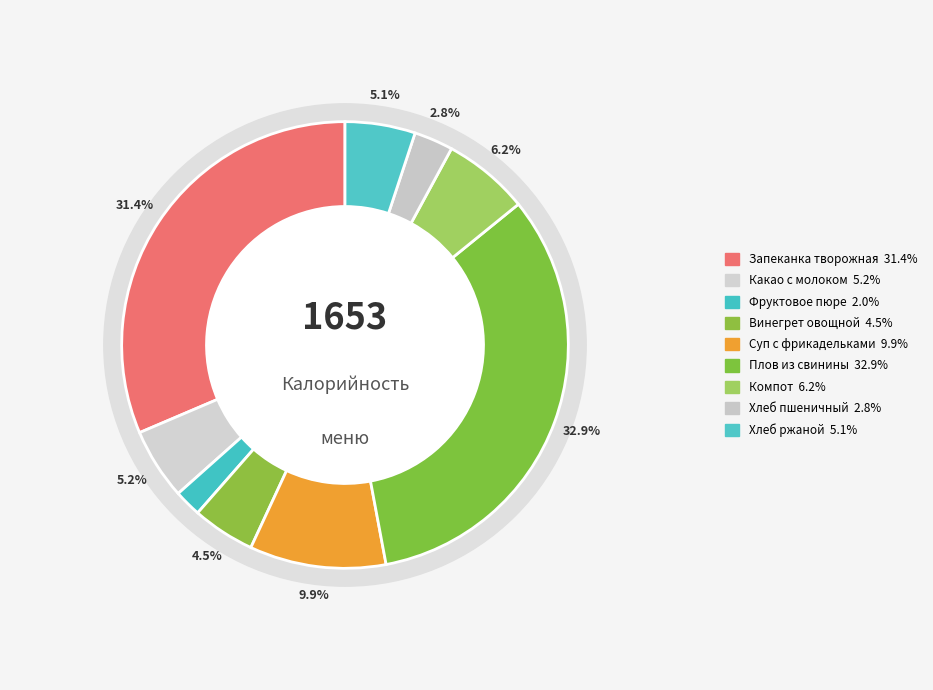

Which slice is the smallest?

Завтрак - Фруктовое пюре